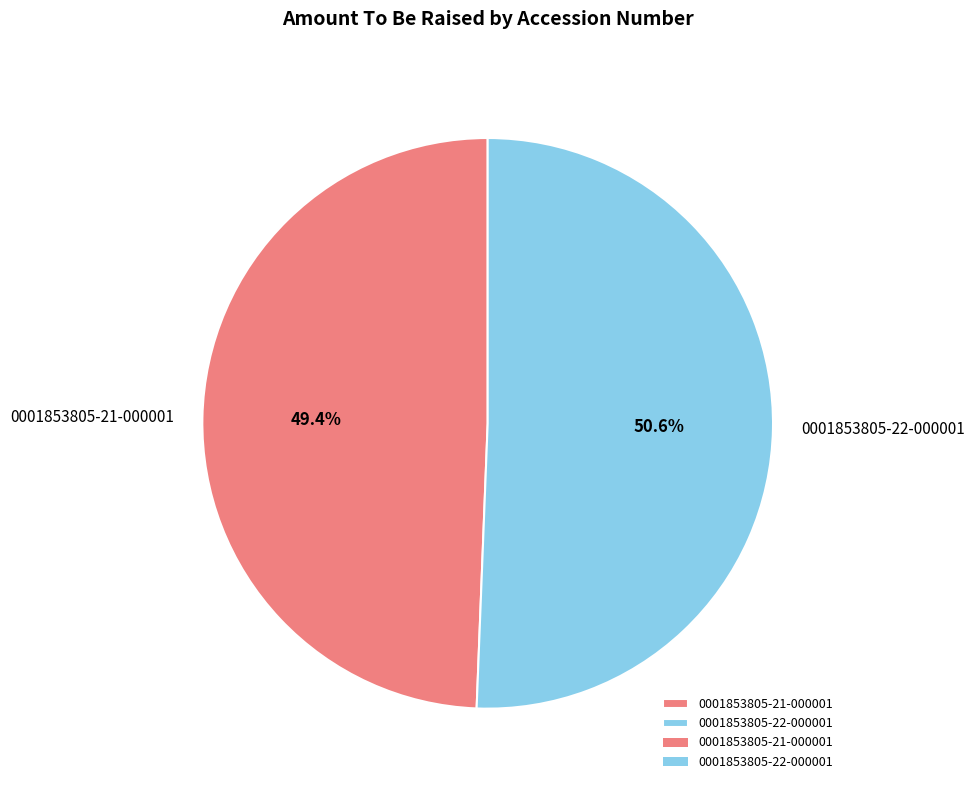

Between 0001853805-21-000001 and 0001853805-22-000001, which is larger?

0001853805-22-000001